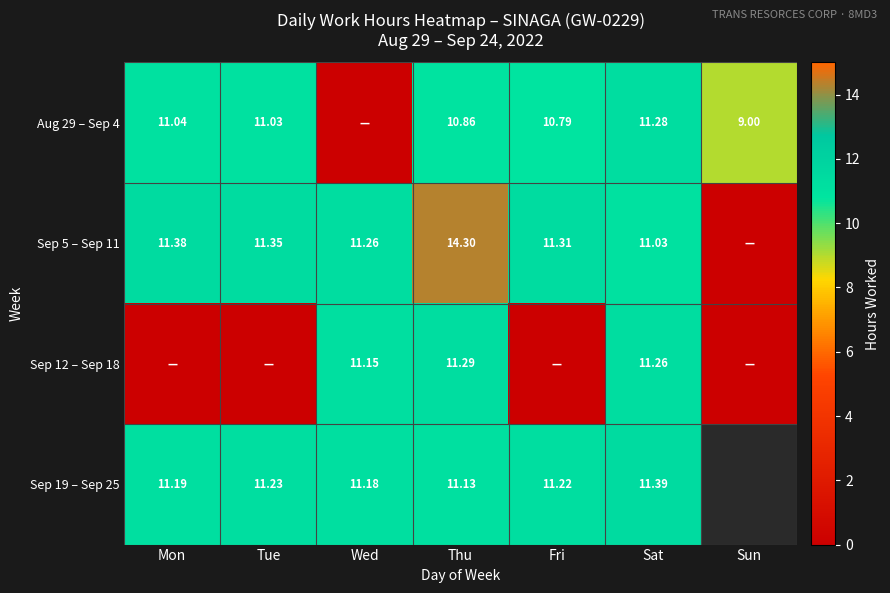

Is it true that Sep 12 – Sep 18 equals 11.3 at Thu?

True